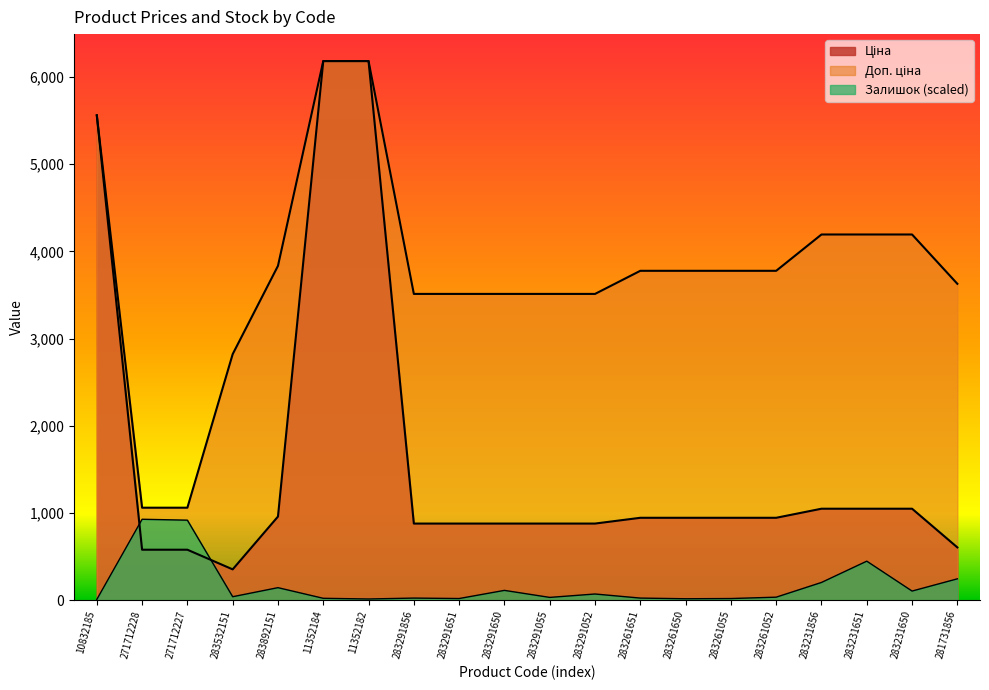

Which series changed the most between 11352184 and 283231856?

Ціна